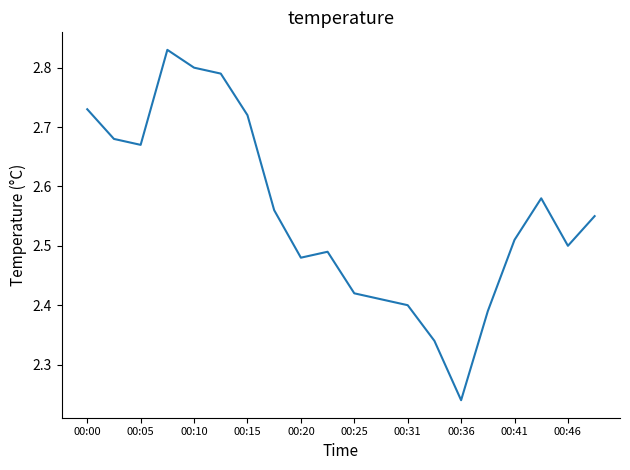

What is the difference between the maximum and minimum values?

0.6